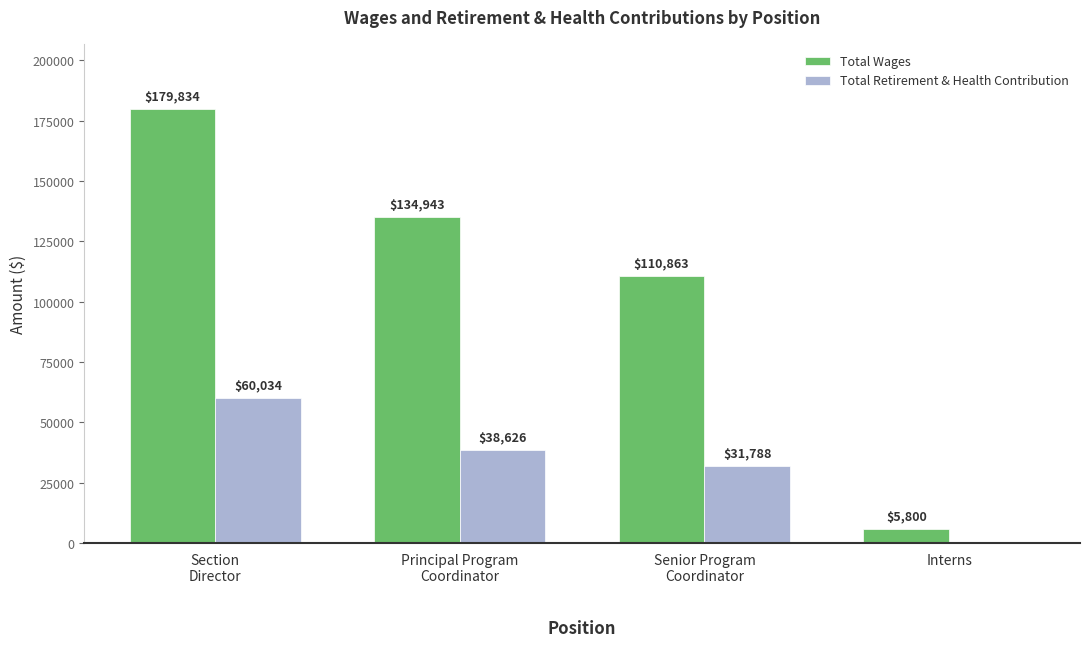

True or false: Total Retirement & Health Contribution has a value of 0 at Interns.

True